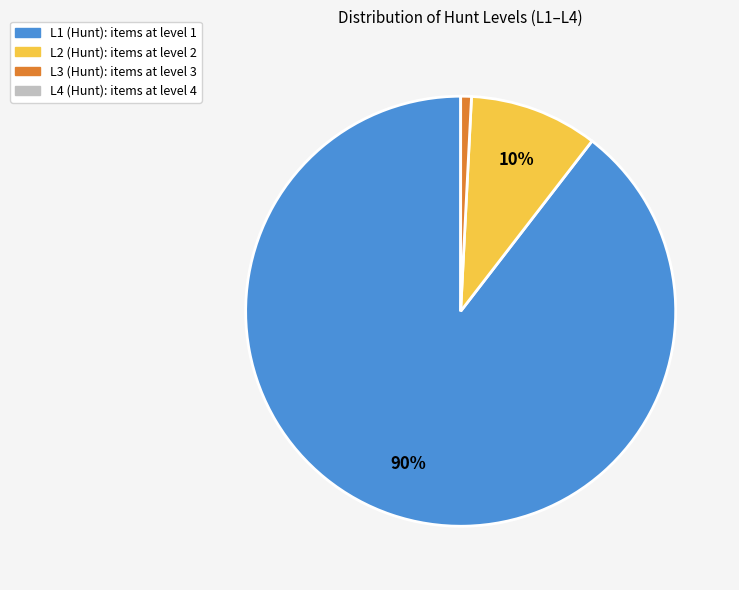

Does any single category account for the majority?

Yes